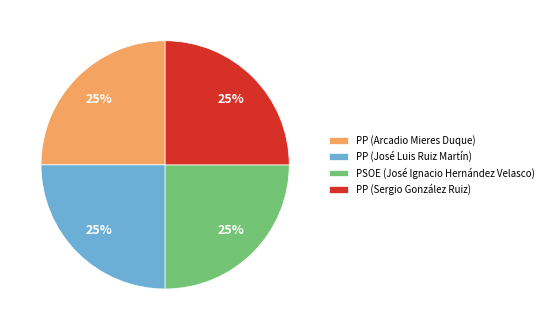

To the nearest percent, what is the average slice percentage?

25%